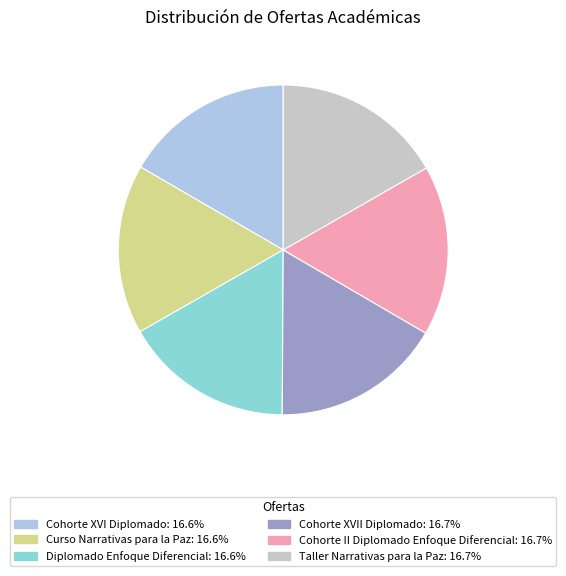

Combined, do Cohorte XVII Diplomado and Taller Narrativas para la Paz account for over 50%?

No